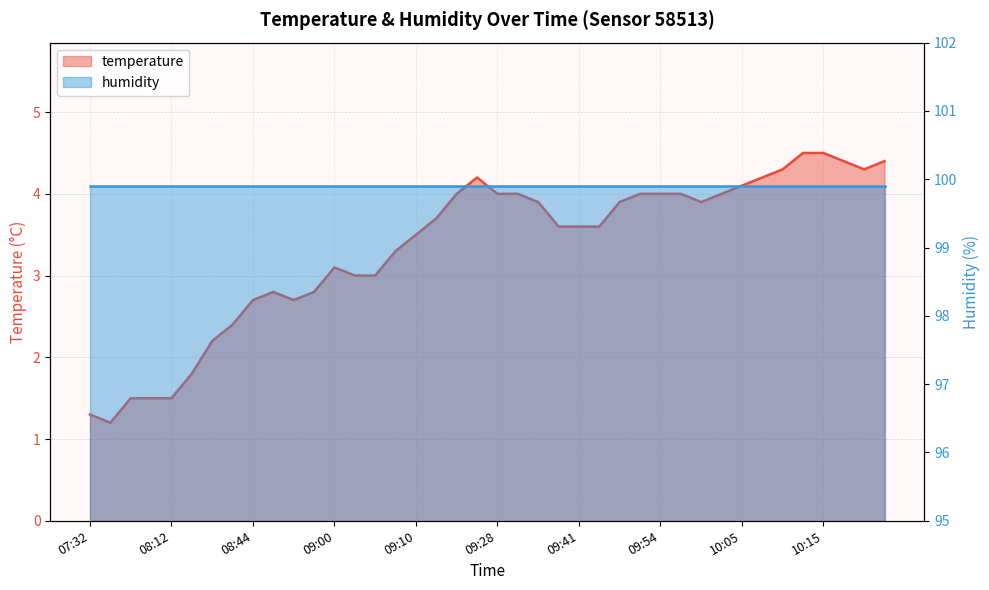

How many interior local valleys (lower than both neighbors) does the data have?

4